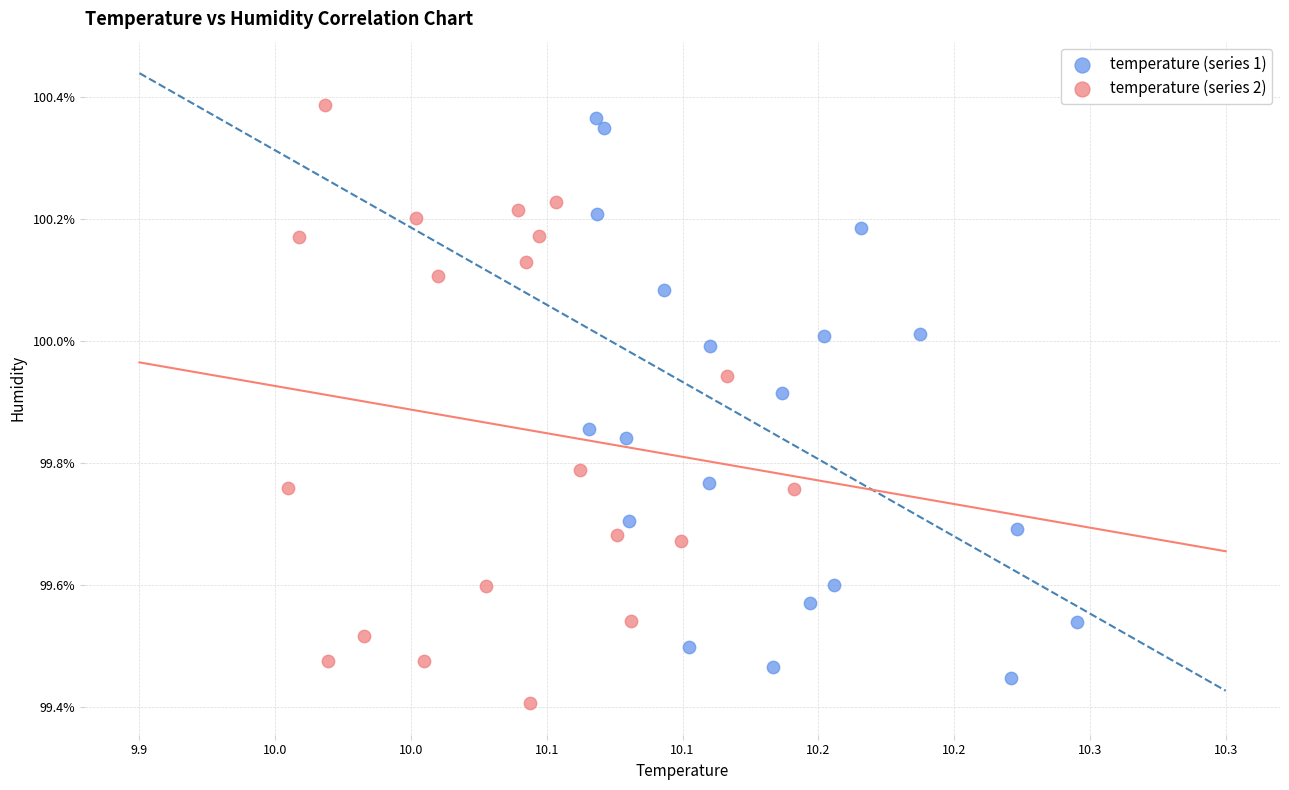

What are all the series names shown in the legend?

temperature (series 1), temperature (series 2)